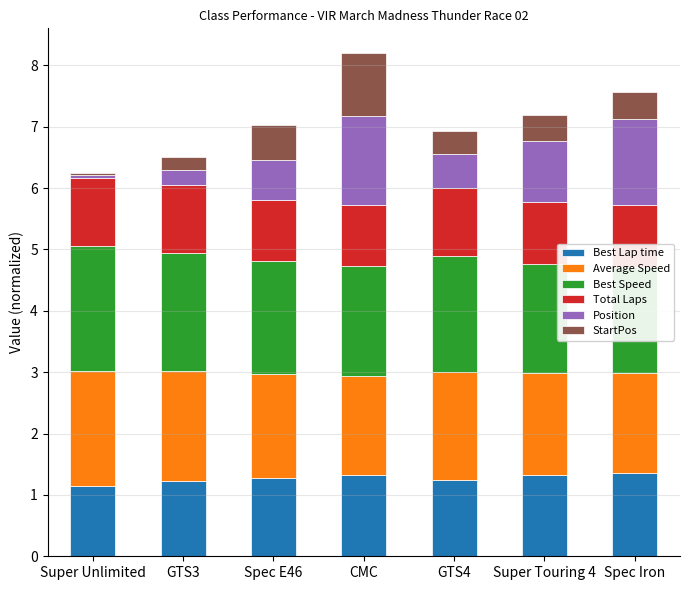

Reading left to right, extract all data points from this chart.

Best Lap time: Super Unlimited=1.2	GTS3=1.2	Spec E46=1.3	CMC=1.3	GTS4=1.2	Super Touring 4=1.3	Spec Iron=1.4
Average Speed: Super Unlimited=1.9	GTS3=1.8	Spec E46=1.7	CMC=1.6	GTS4=1.8	Super Touring 4=1.7	Spec Iron=1.6
Best Speed: Super Unlimited=2.0	GTS3=1.9	Spec E46=1.8	CMC=1.8	GTS4=1.9	Super Touring 4=1.8	Spec Iron=1.7
Total Laps: Super Unlimited=1.1	GTS3=1.1	Spec E46=1.0	CMC=1.0	GTS4=1.1	Super Touring 4=1.0	Spec Iron=1.0
Position: Super Unlimited=0.0	GTS3=0.2	Spec E46=0.7	CMC=1.5	GTS4=0.5	Super Touring 4=1.0	Spec Iron=1.4
StartPos: Super Unlimited=0.0	GTS3=0.2	Spec E46=0.6	CMC=1.0	GTS4=0.4	Super Touring 4=0.4	Spec Iron=0.5